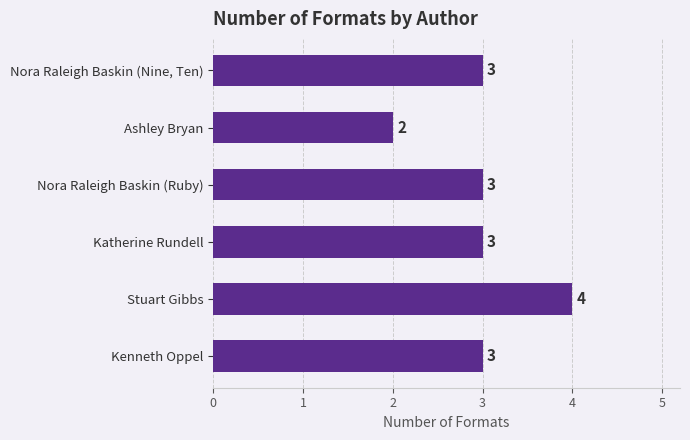

What is the maximum value shown in the chart?

4